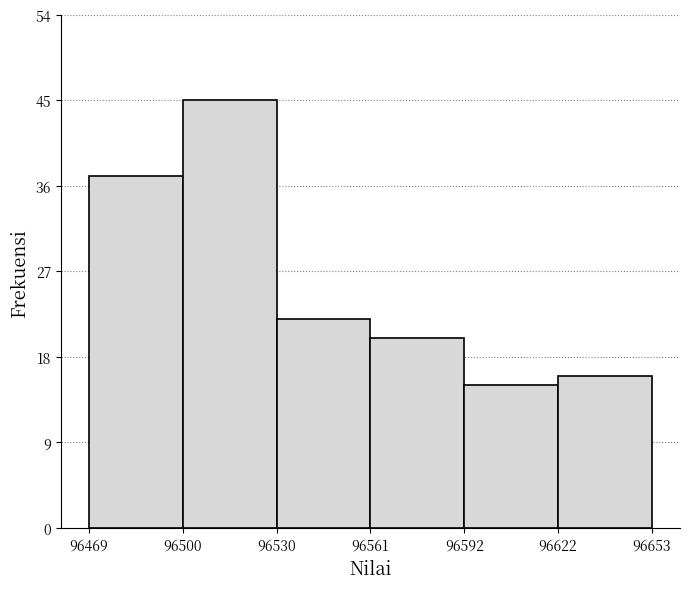

How tall is the bar that spans 96530 to 96561 on the x-axis? The values are not printed on the chart, so give them approximately, as read against the axis.

22